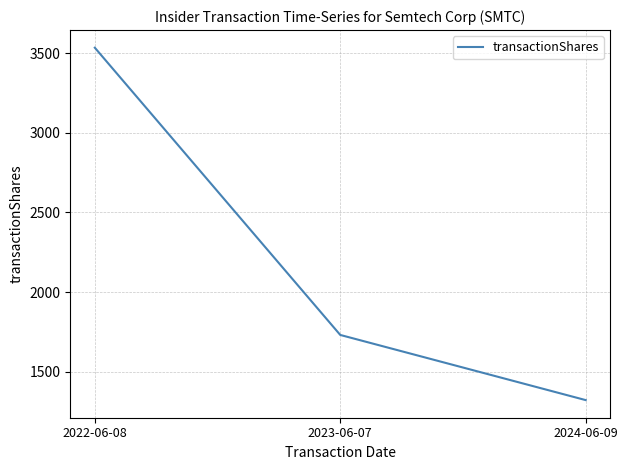

Which category has the lowest value across all series?

2024-06-09